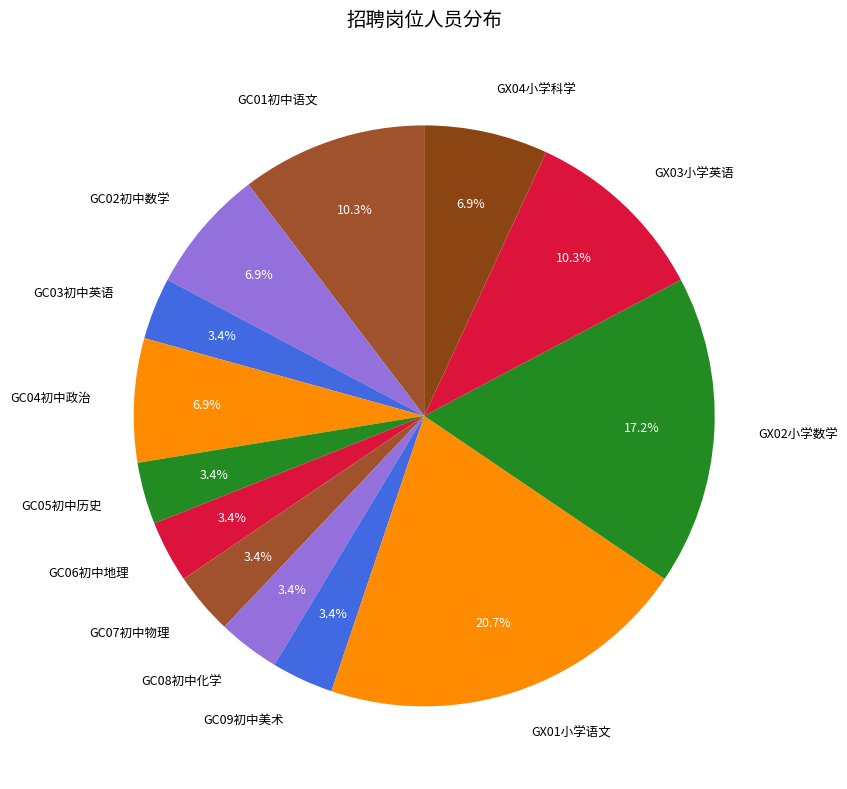

Does any single category account for the majority?

No